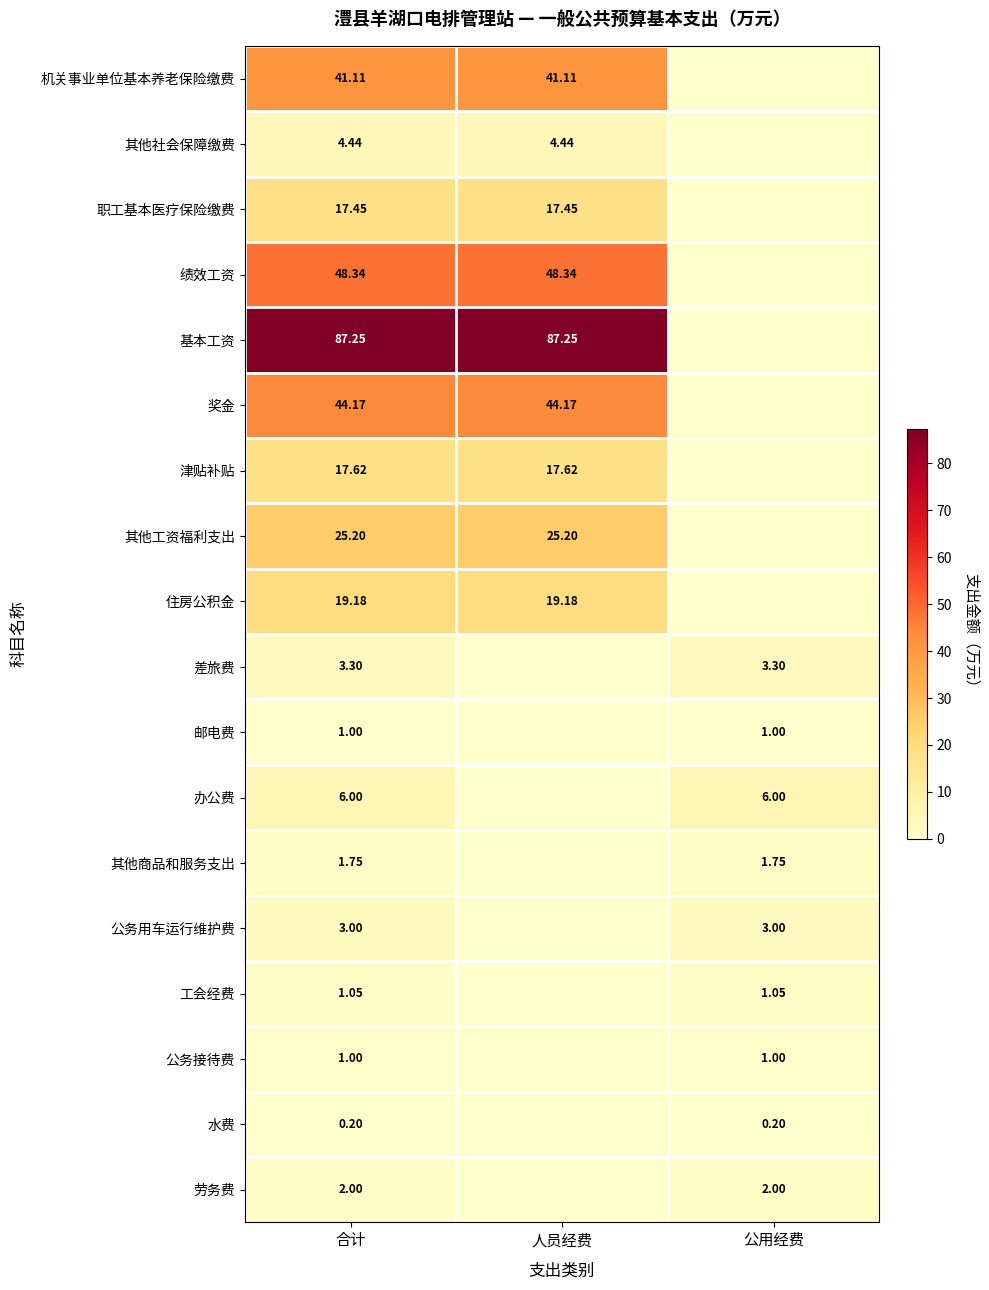

True or false: 住房公积金 has a value of 25.0 at 人员经费.

False